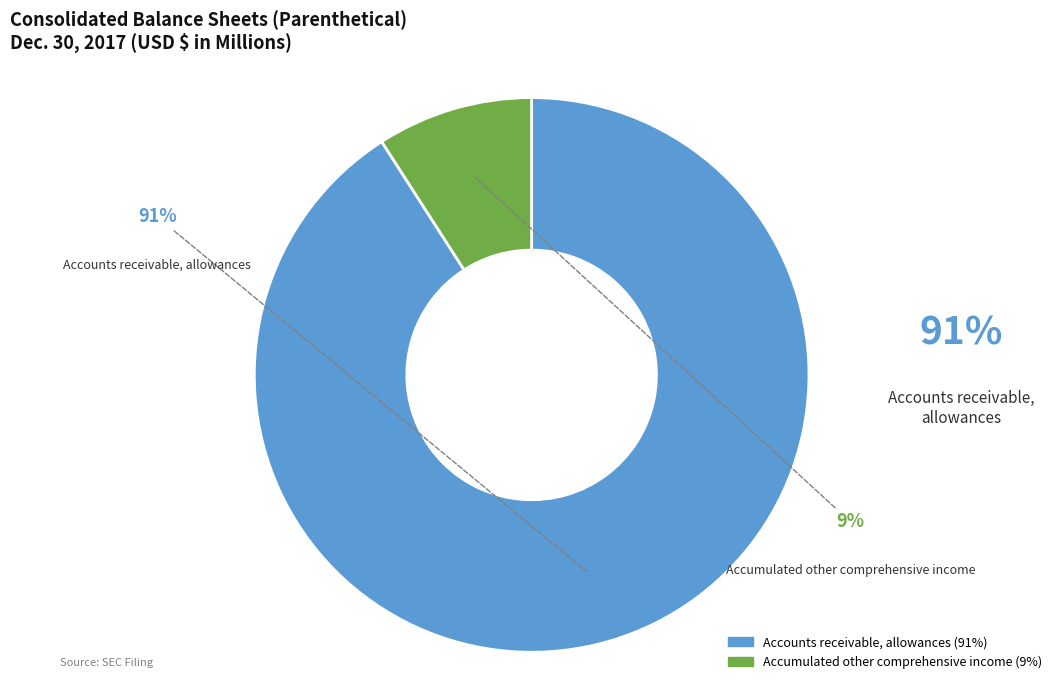

To the nearest percent, what is the difference between the Accounts receivable, allowances and Accumulated other comprehensive income slice percentages?

82%